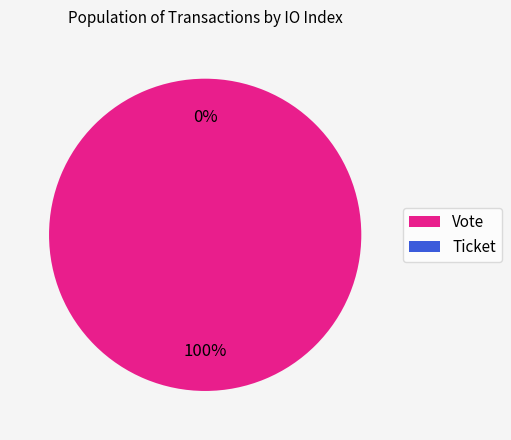

Combined, what portion of the pie is Vote and Ticket?

100.0%